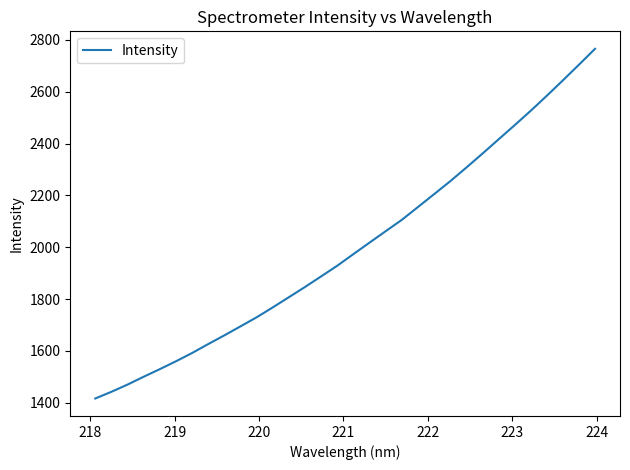

What is the smallest value displayed?

1416.1